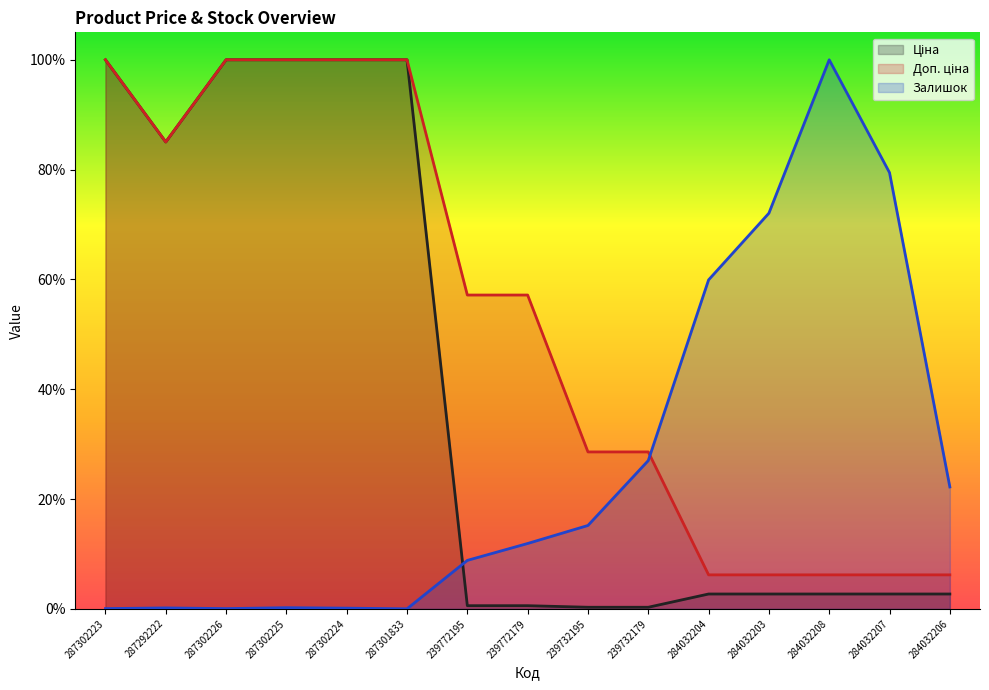

What is the label of the 5th point from the left?

287302224